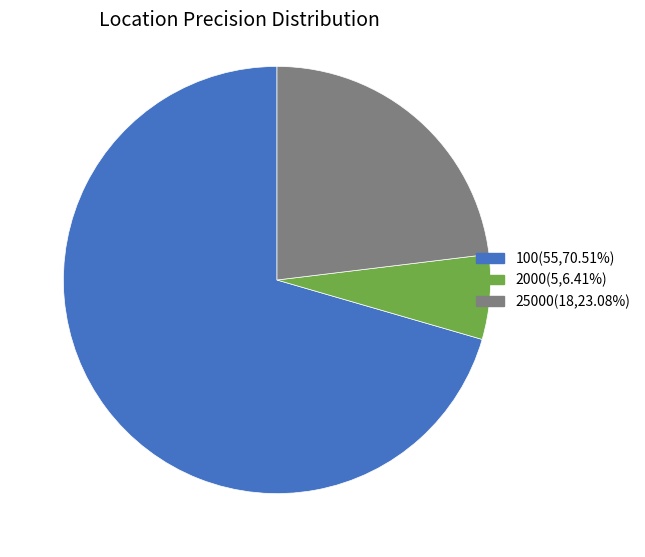

Is the sum of 2000(5,6.41%) and 25000(18,23.08%) greater than half?

No